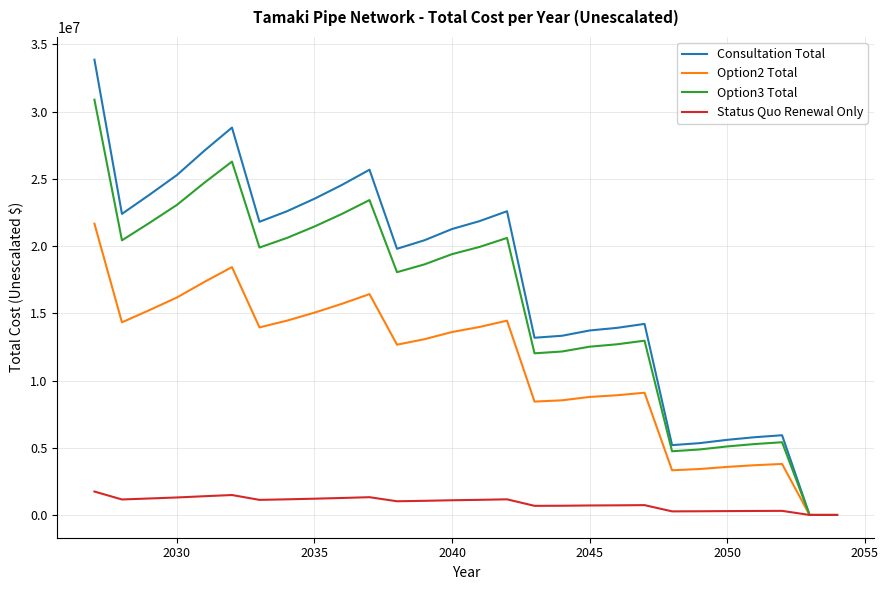

List the series in order of their peak value, lowest first.

Status Quo Renewal Only, Option2 Total, Option3 Total, Consultation Total